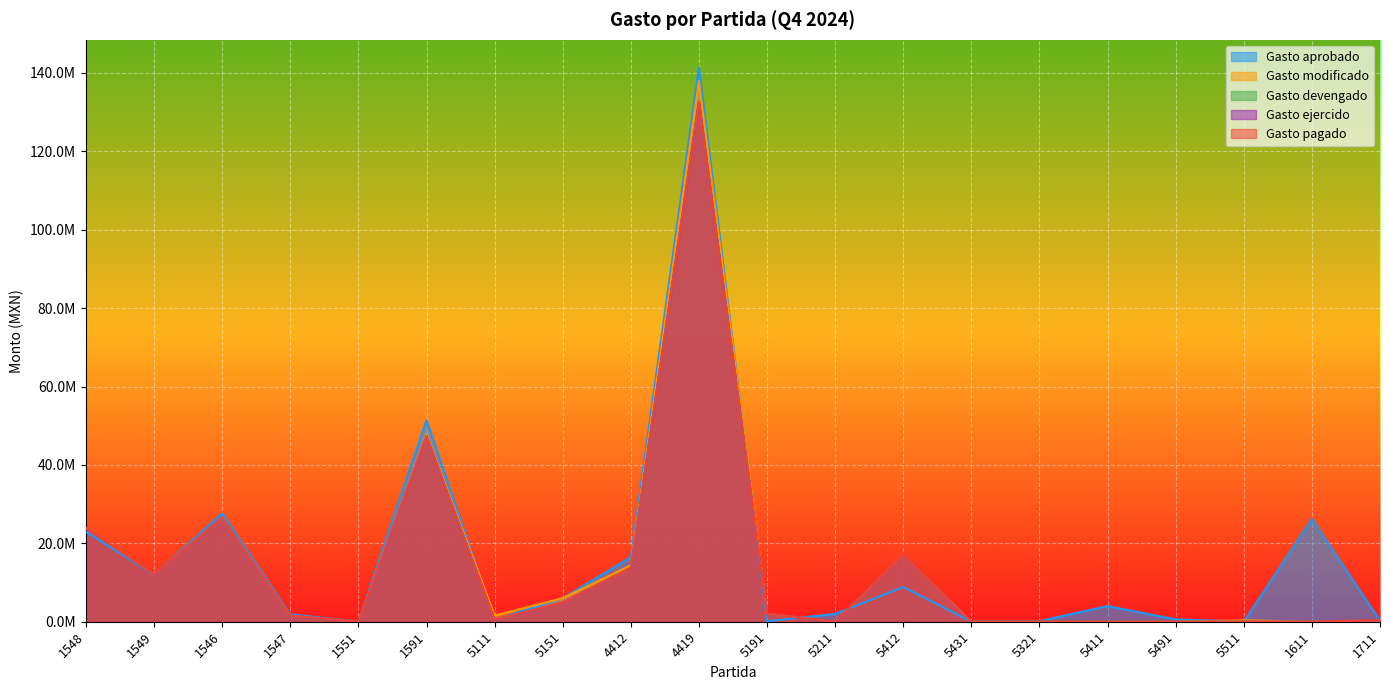

Which has a higher value, 5412 or 5491?

5412